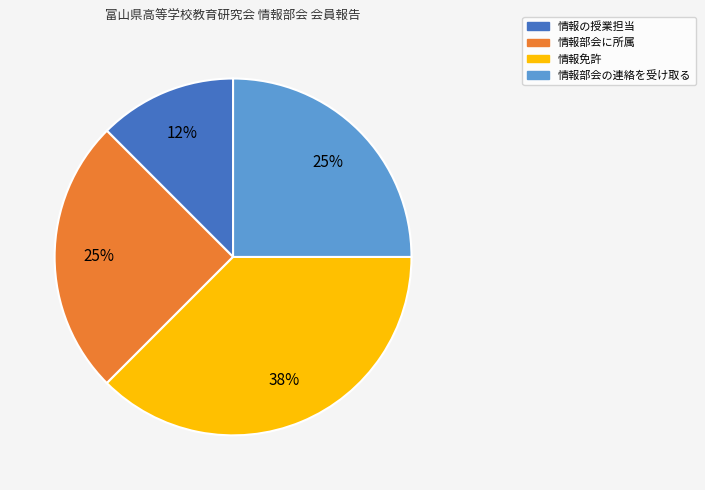

Between 情報免許 and 情報部会の連絡を受け取る, which is larger?

情報免許